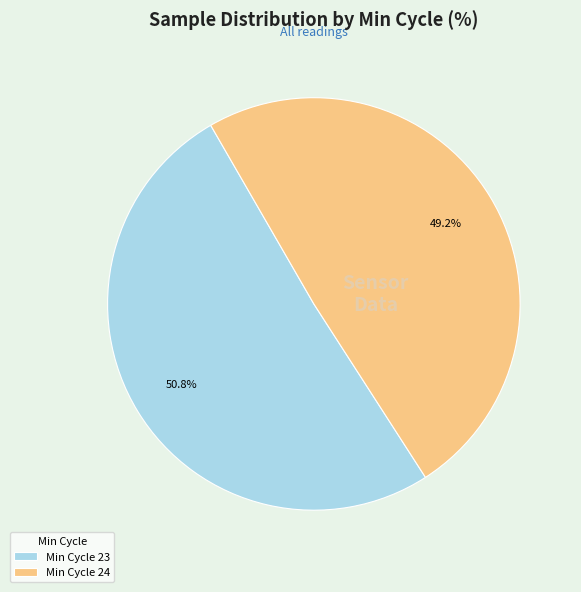

Combined, what portion of the pie is Min Cycle 23 and Min Cycle 24?

100.0%